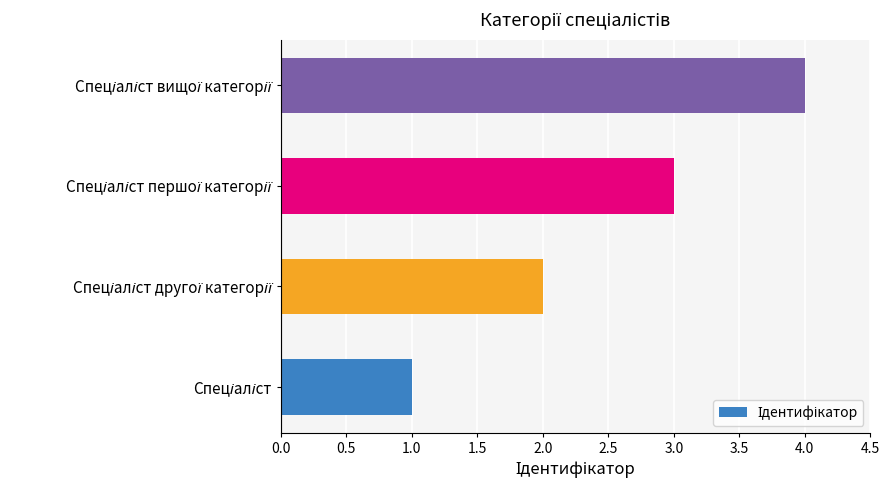

What is the sum of all values?

10